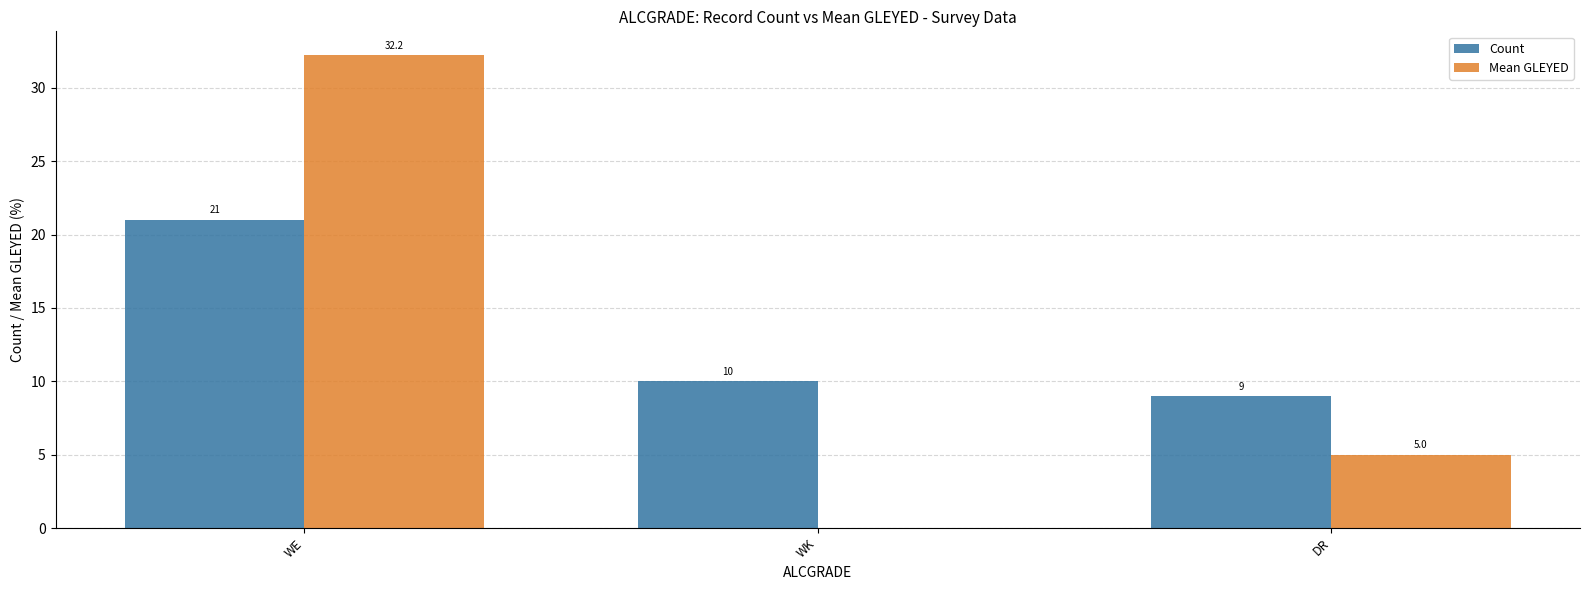

Which series changed the most between WE and WK?

Mean GLEYED